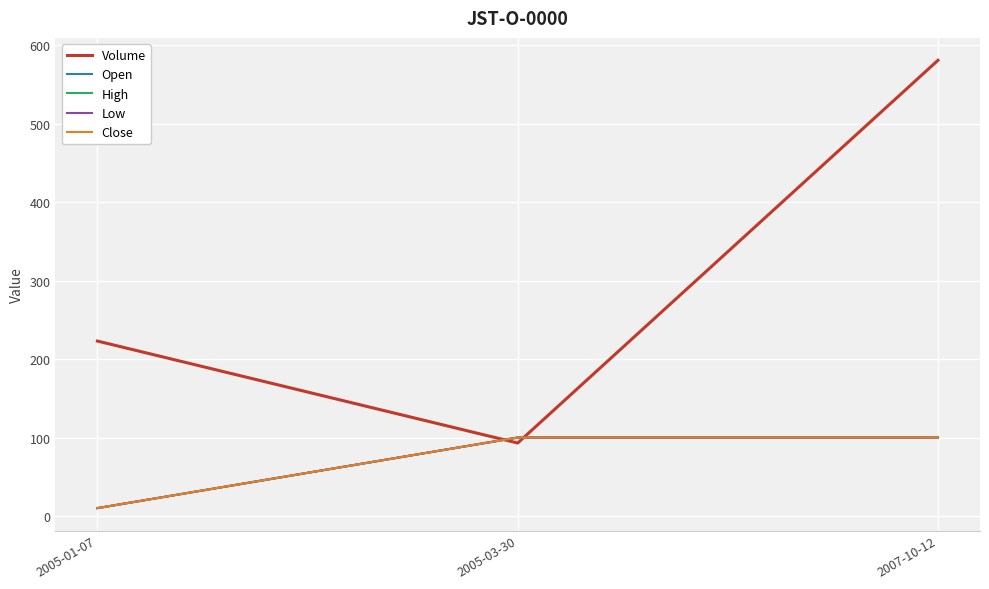

The value of Volume at 2005-01-07 is 59. True or false?

False